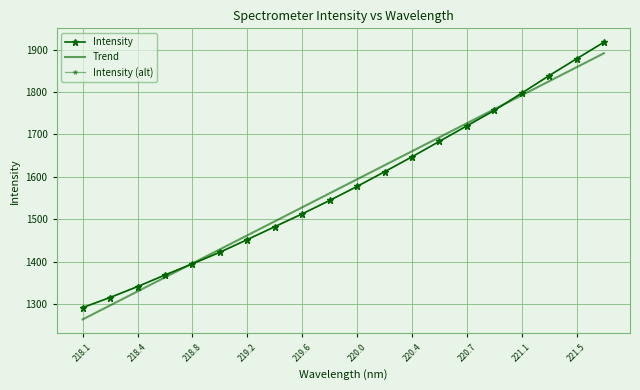

What is the greatest value displayed?

1917.4